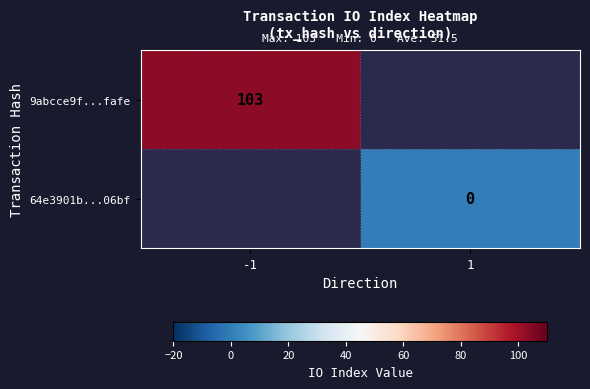

Is the value of 64e3901b...06bf at -1 greater than the value of 9abcce9f...fafe at 1?

No